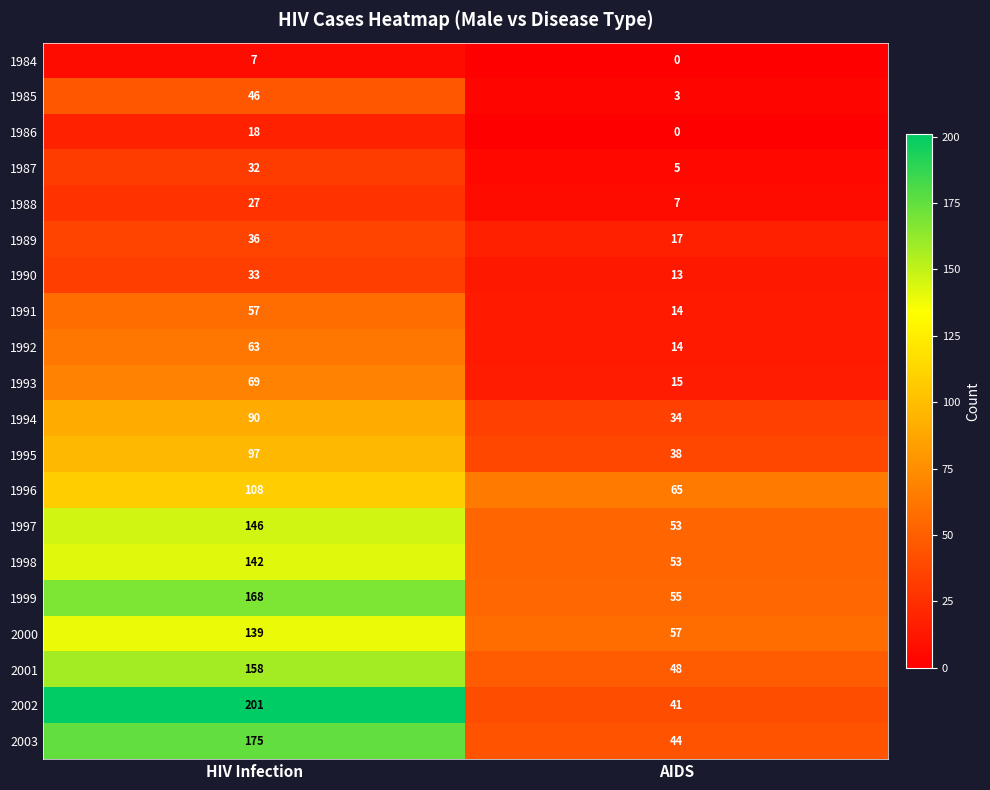

What is the approximate value of 1991 at HIV Infection, to the nearest 10?

60